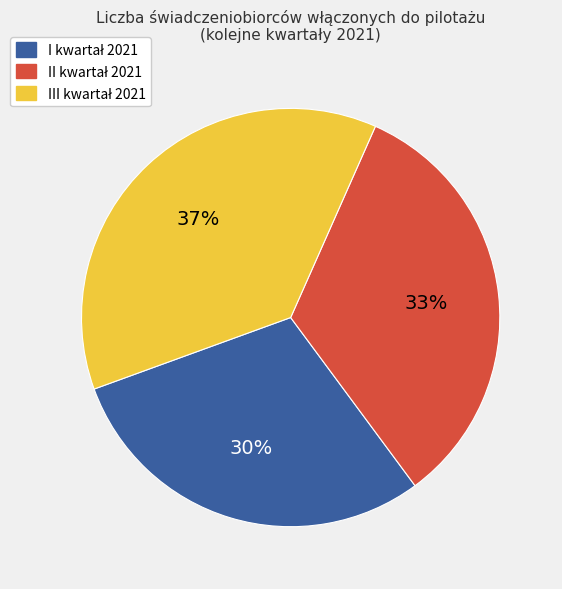

To the nearest percent, what is the average slice percentage?

33%